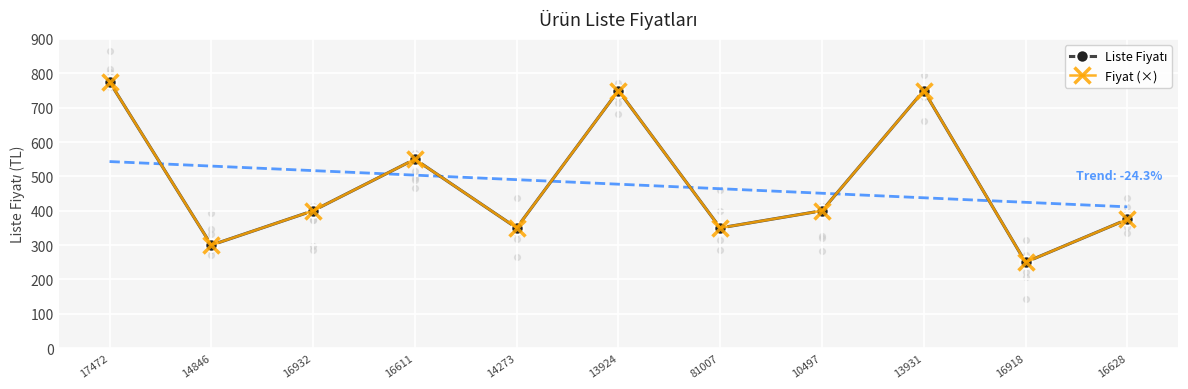

Which series reaches the minimum Y coordinate?

Liste Fiyatı